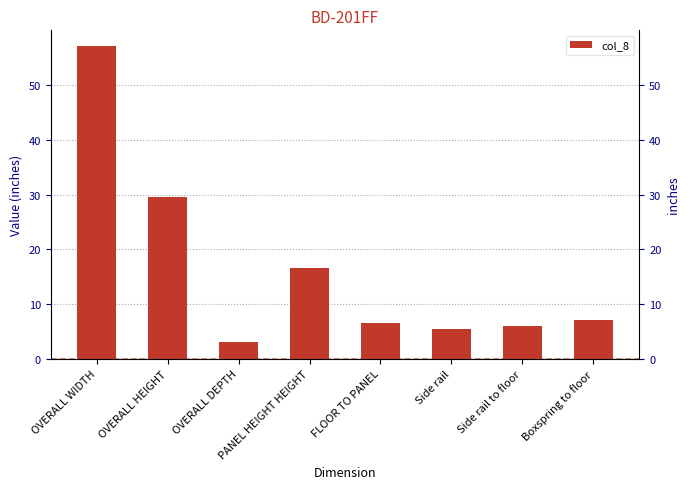

How many categories are shown in the chart?

8